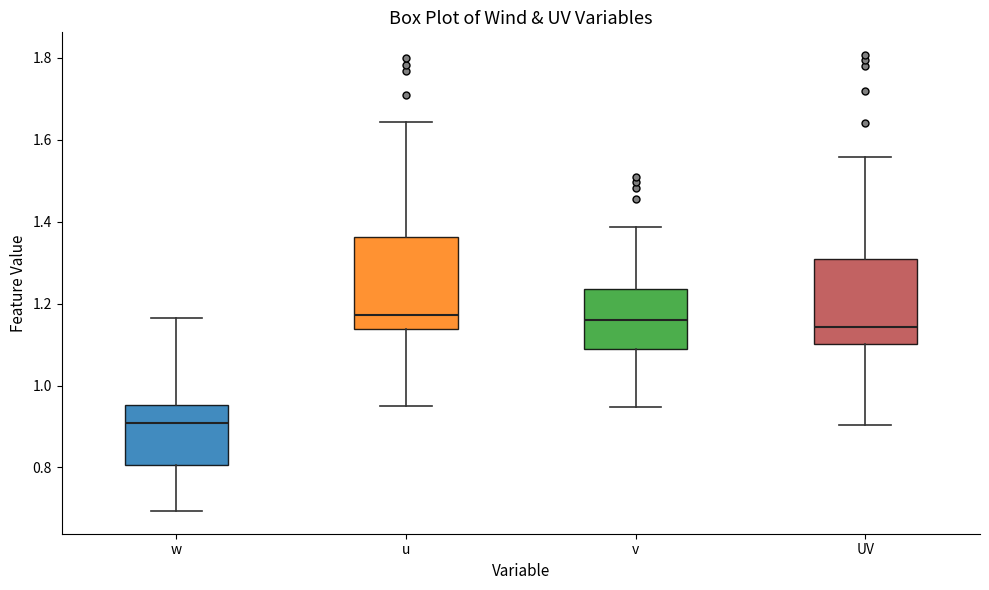

Which box's median line is the lowest?

w